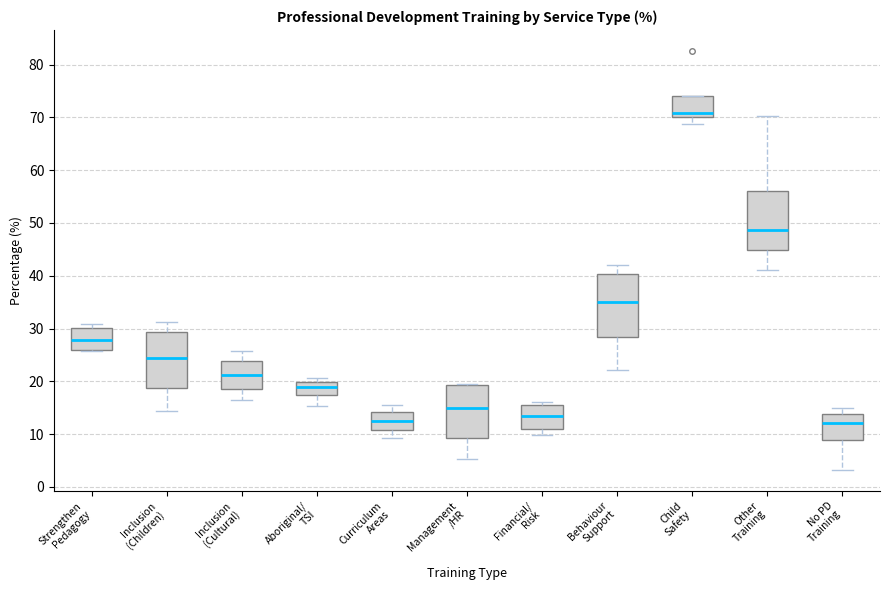

Reading left to right, transcribe this box plot: for each box, give where its median line is, the range the box spans, and where its two whiskers end, as read against the y-axis. The values are not printed on the chart, so give them approximately, as read against the axis.

Strengthen Pedagogy: median 28, box 26 to 30, whiskers 26 to 31
Inclusion (Children): median 24, box 19 to 29, whiskers 14 to 31
Inclusion (Cultural): median 21, box 19 to 24, whiskers 17 to 26
Aboriginal/ TSI: median 19, box 17 to 20, whiskers 15 to 21
Curriculum Areas: median 13, box 11 to 14, whiskers 9 to 16
Management /HR: median 15, box 9 to 19, whiskers 5 to 19
Financial/ Risk: median 13, box 11 to 16, whiskers 10 to 16 (just above the box's upper edge)
Behaviour Support: median 35, box 28 to 40, whiskers 22 to 42
Child Safety: median 71, box 70 to 74, whiskers 69 to 74
Other Training: median 49, box 45 to 56, whiskers 41 to 70
No PD Training: median 12, box 9 to 14, whiskers 3 to 15